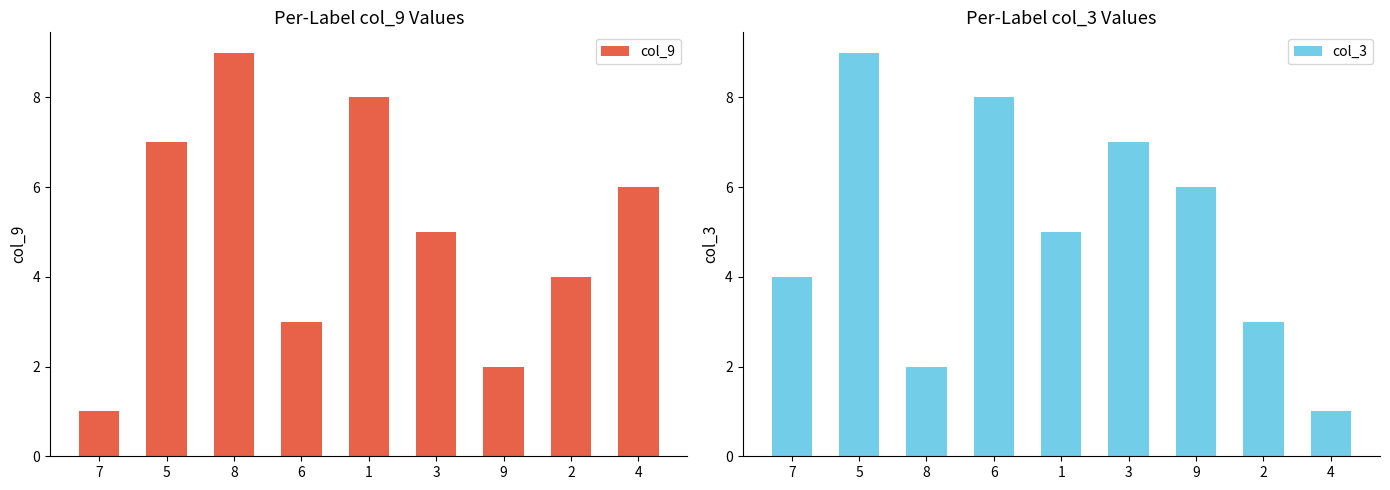

What is the sum of the col_3 values at 9 and 1?

11